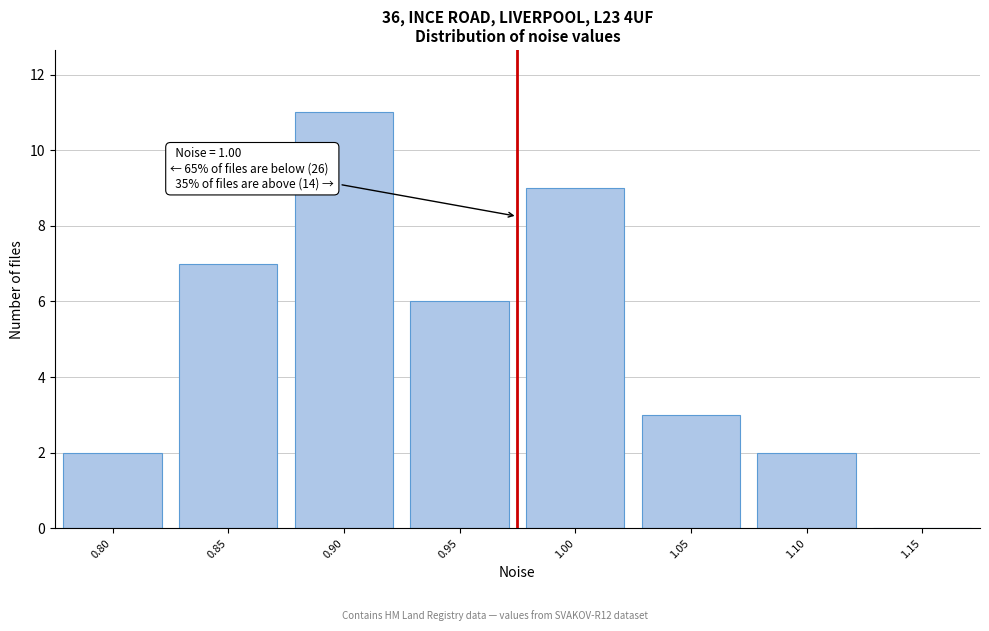

Reading left to right, what are all the values shown in this chart?

0.80=2	0.85=7	0.90=11	0.95=6	1.00=9	1.05=3	1.10=2	1.15=0